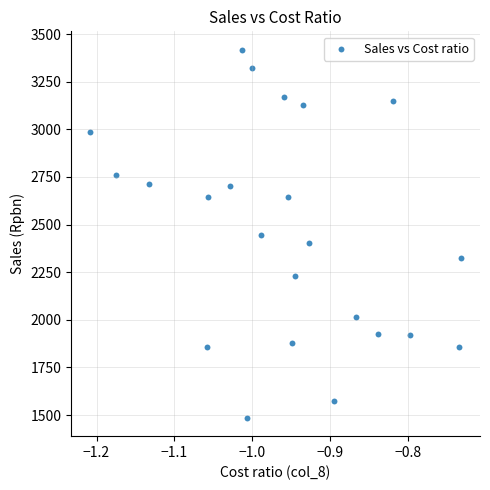

What is the range of Y values (max minus min)?

1931.8